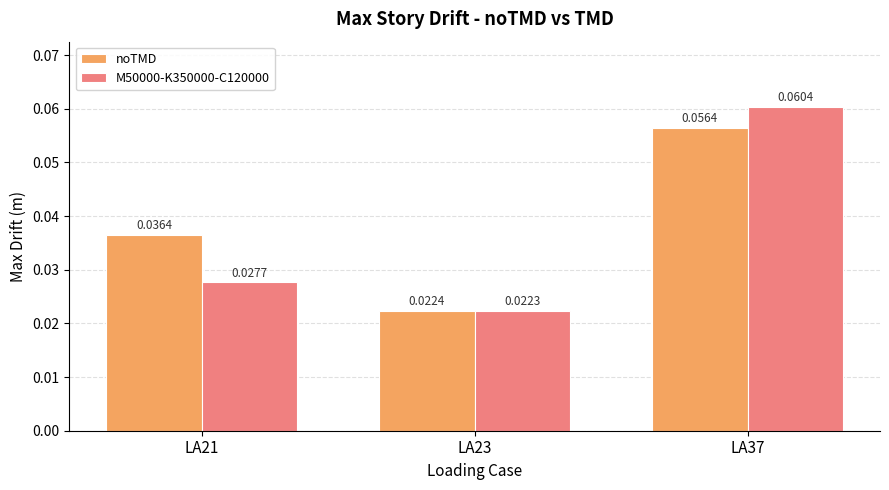

Which series changed the most between LA21 and LA23?

noTMD